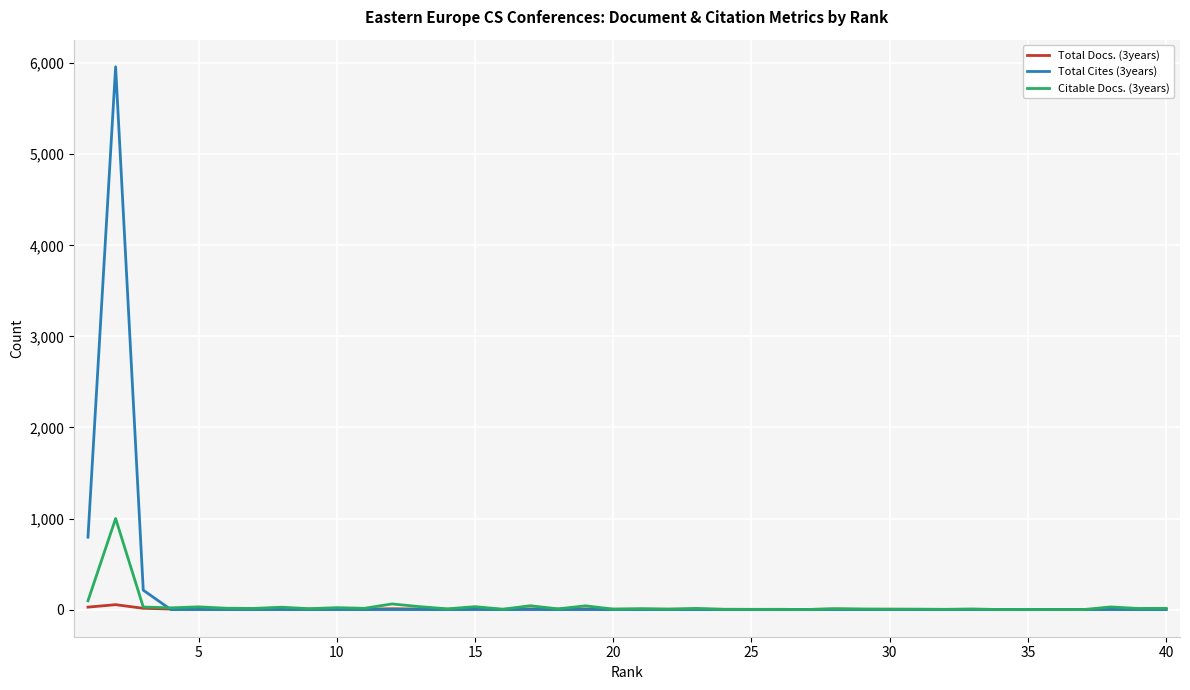

Rank the series by their maximum value, from lowest to highest.

Total Docs. (3years), Citable Docs. (3years), Total Cites (3years)